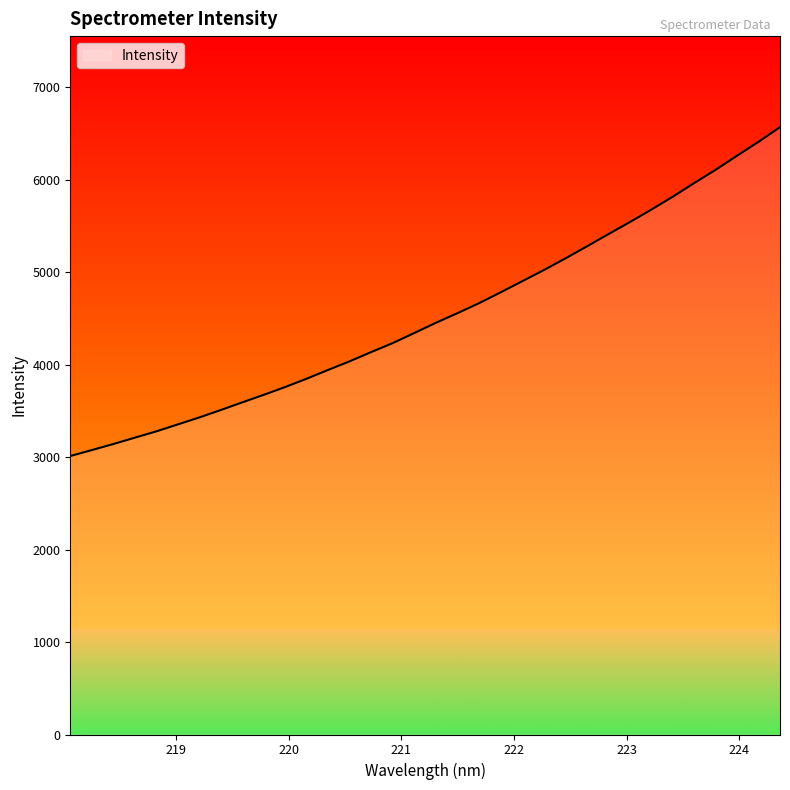

What is the maximum value shown in the chart?

6566.1